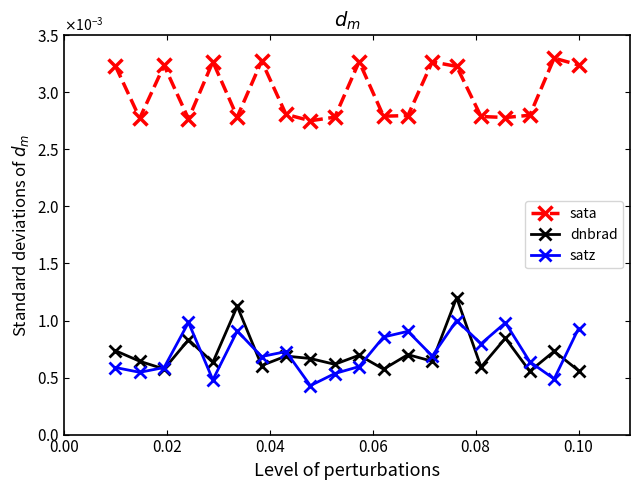

Does the chart have visible grid lines?

No